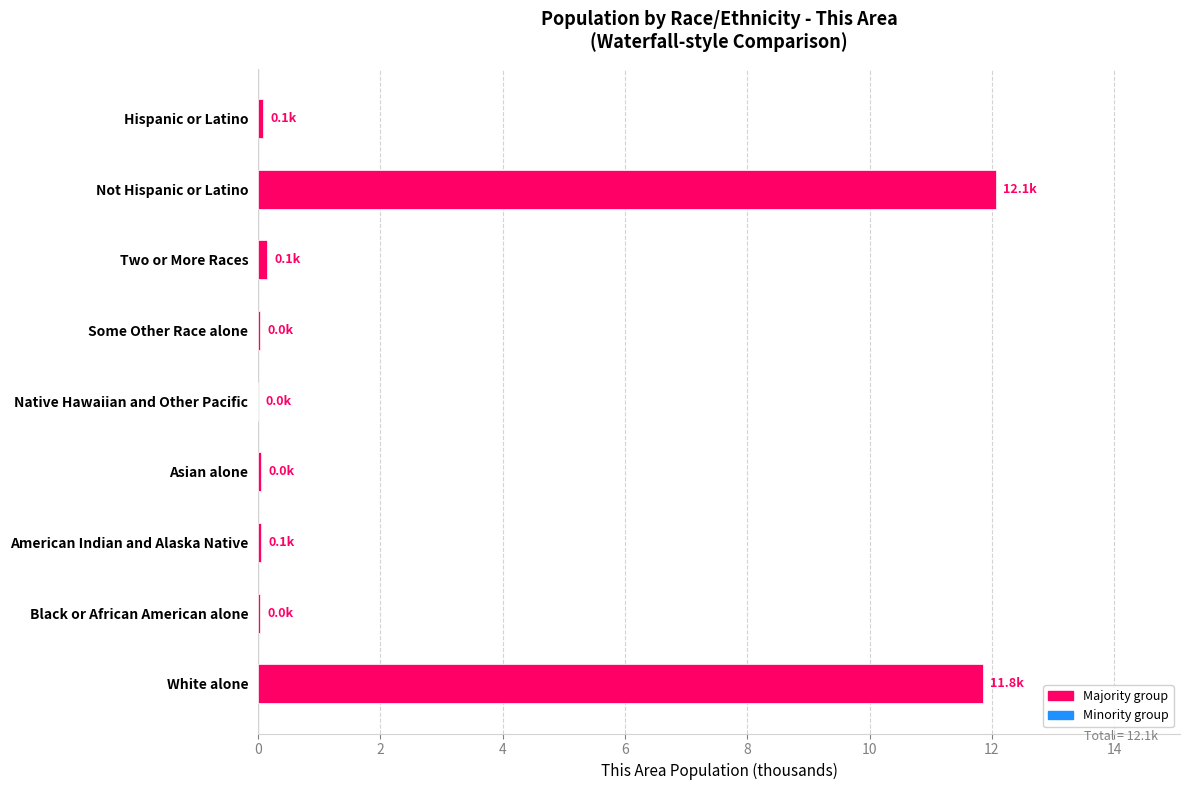

True or false: the data shows 12.1 at Not Hispanic or Latino.

True